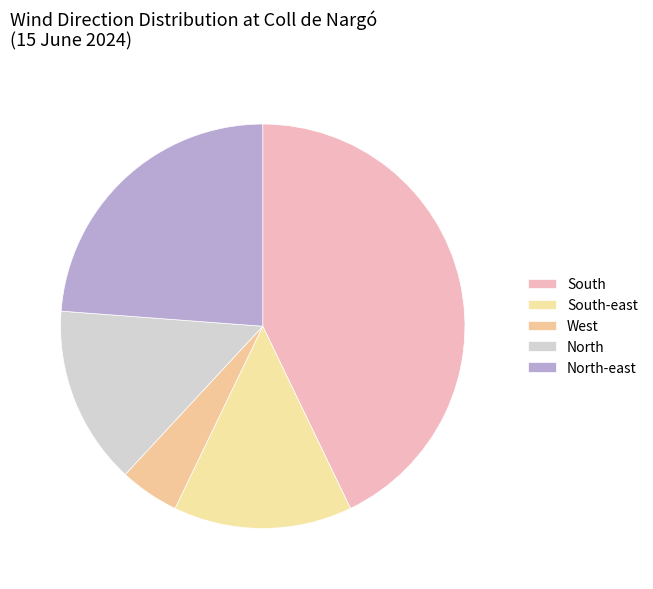

Count the number of slices in the pie.

5